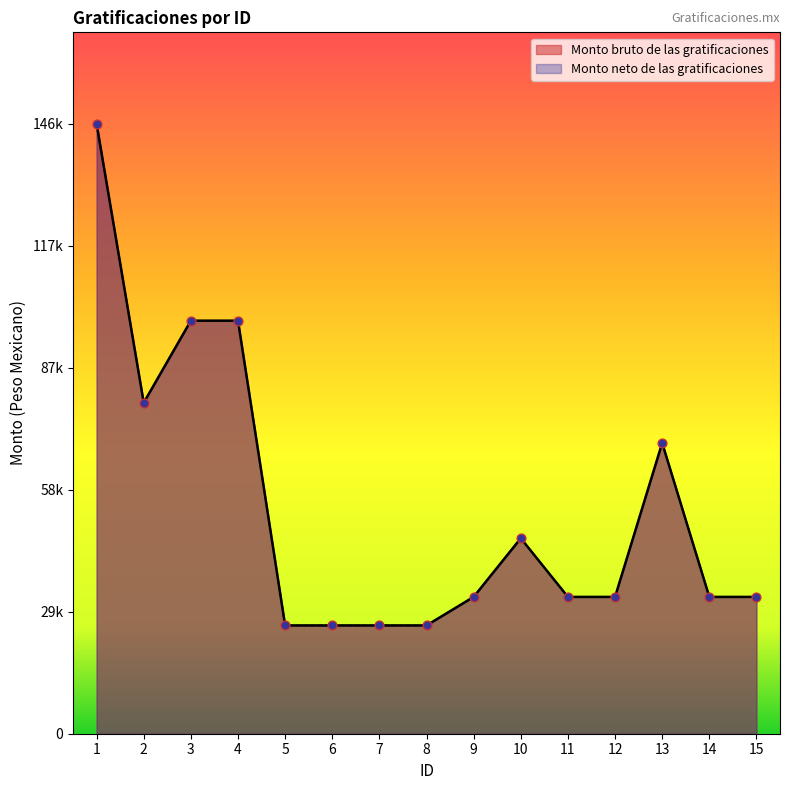

Which series has the largest Y range (max minus min)?

Monto bruto de las gratificaciones